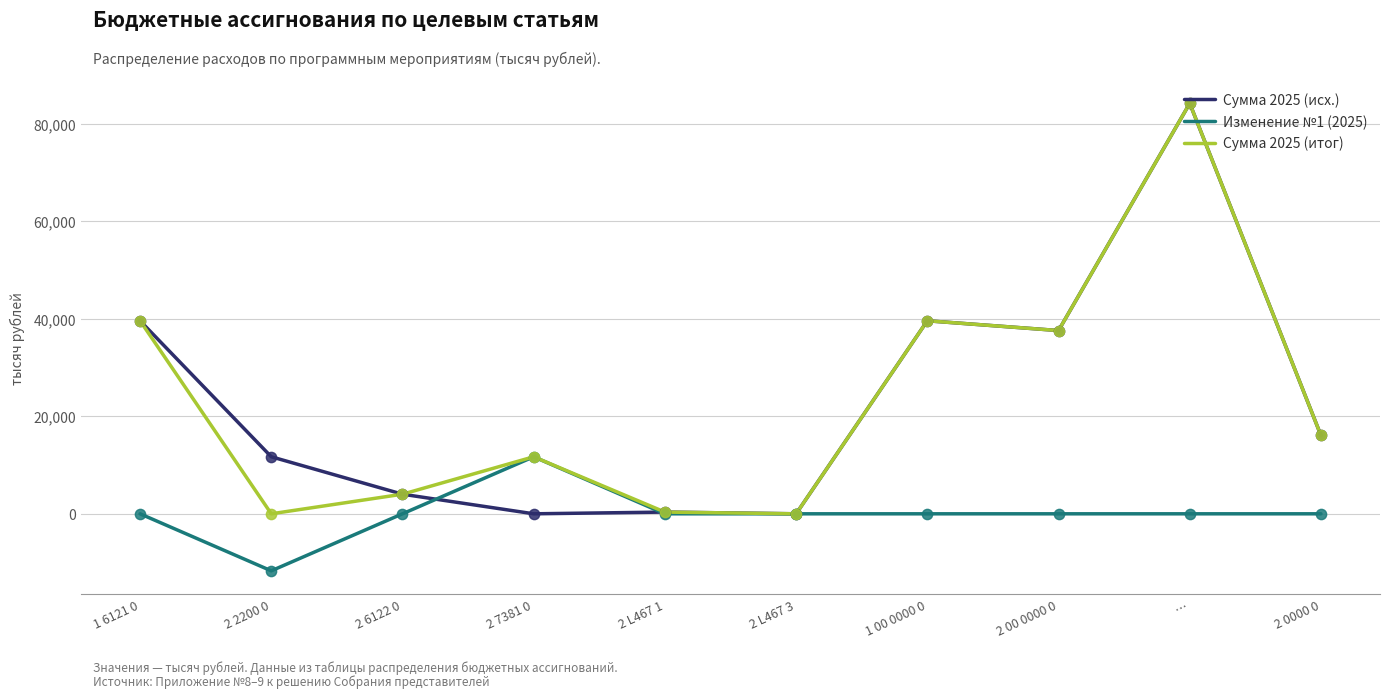

At how many categories does at least one series exceed 82527?

1